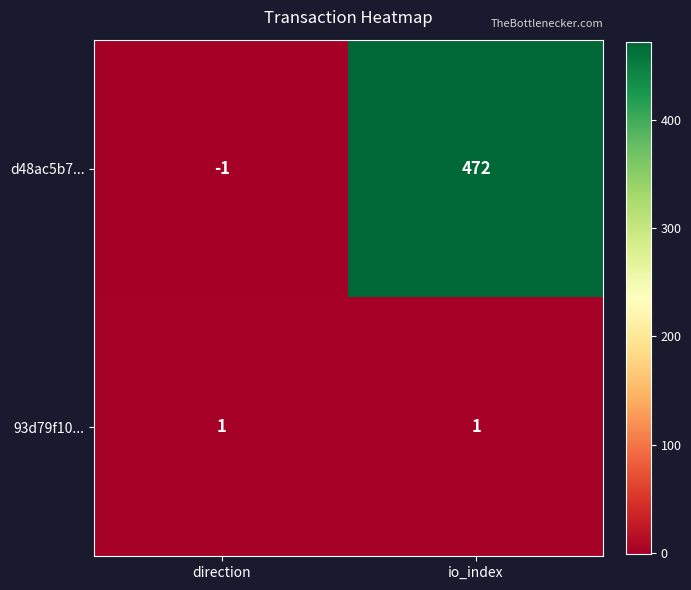

The d48ac5b7... series shows -1 at direction. True or false?

True